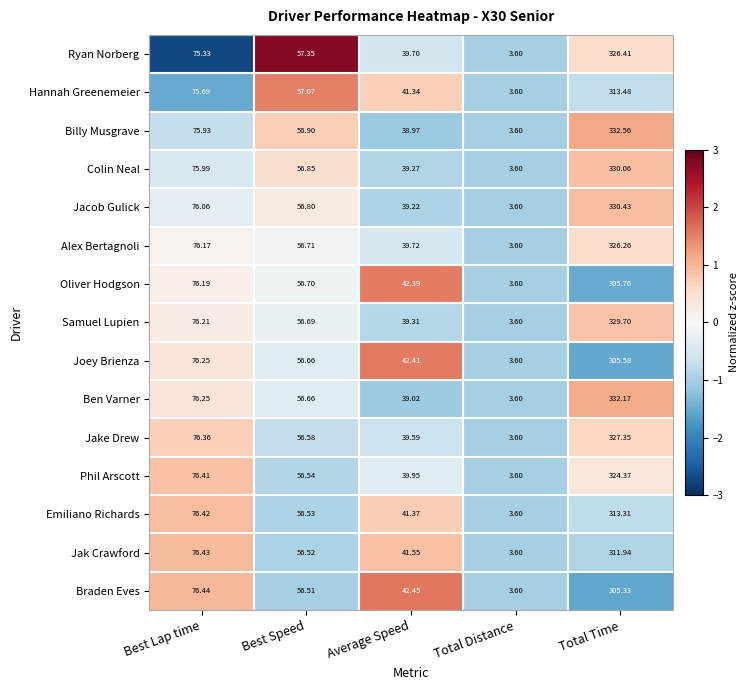

What is the smallest value displayed?

3.6